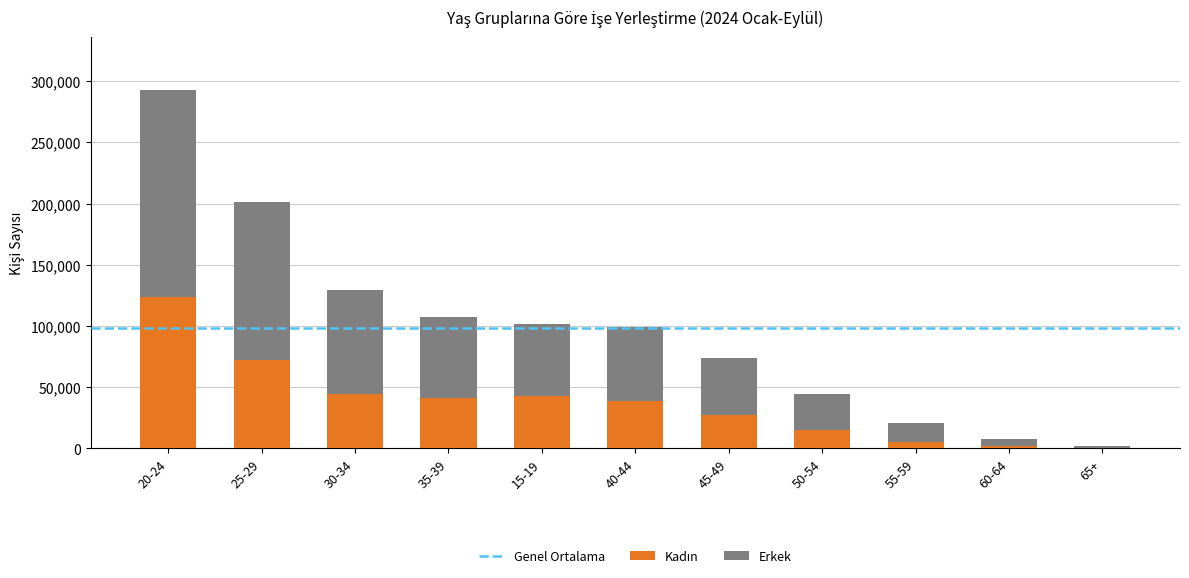

What is the difference between the maximum and minimum values in the Erkek series?

167479